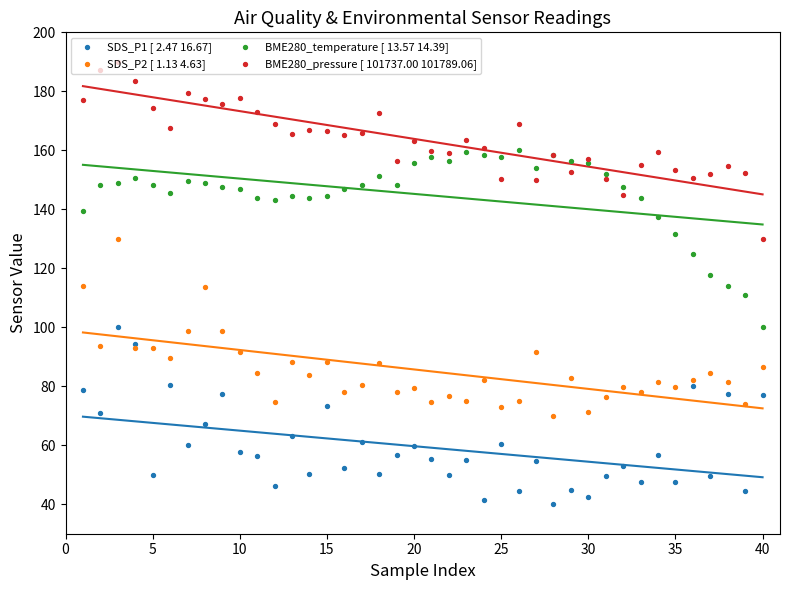

Which series contains the lowest Y value?

SDS_P1 [ 2.47 16.67]